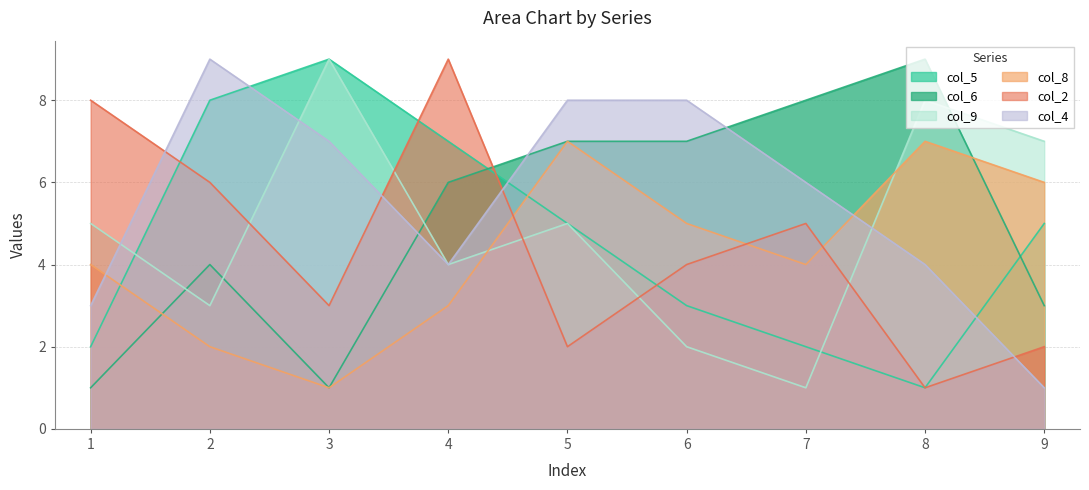

Is the value of col_9 at 5 greater than the value of col_5 at 5?

No